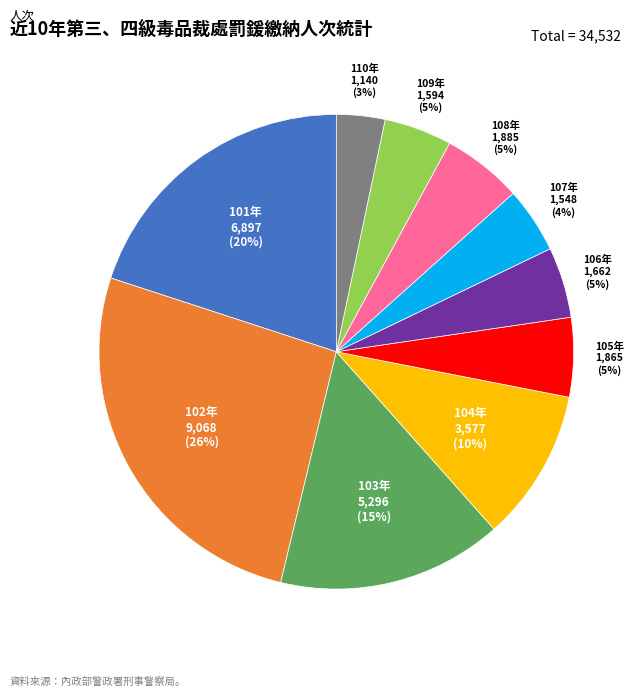

To the nearest percent, what is the average slice percentage?

10%